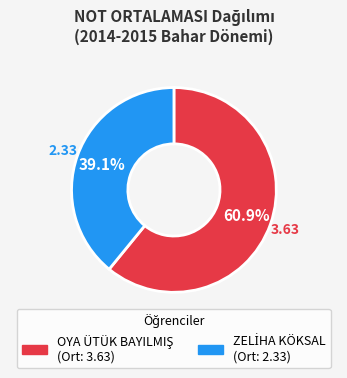

What percentage is the OYA ÜTÜK BAYILMIŞ slice, to the nearest percent?

61%